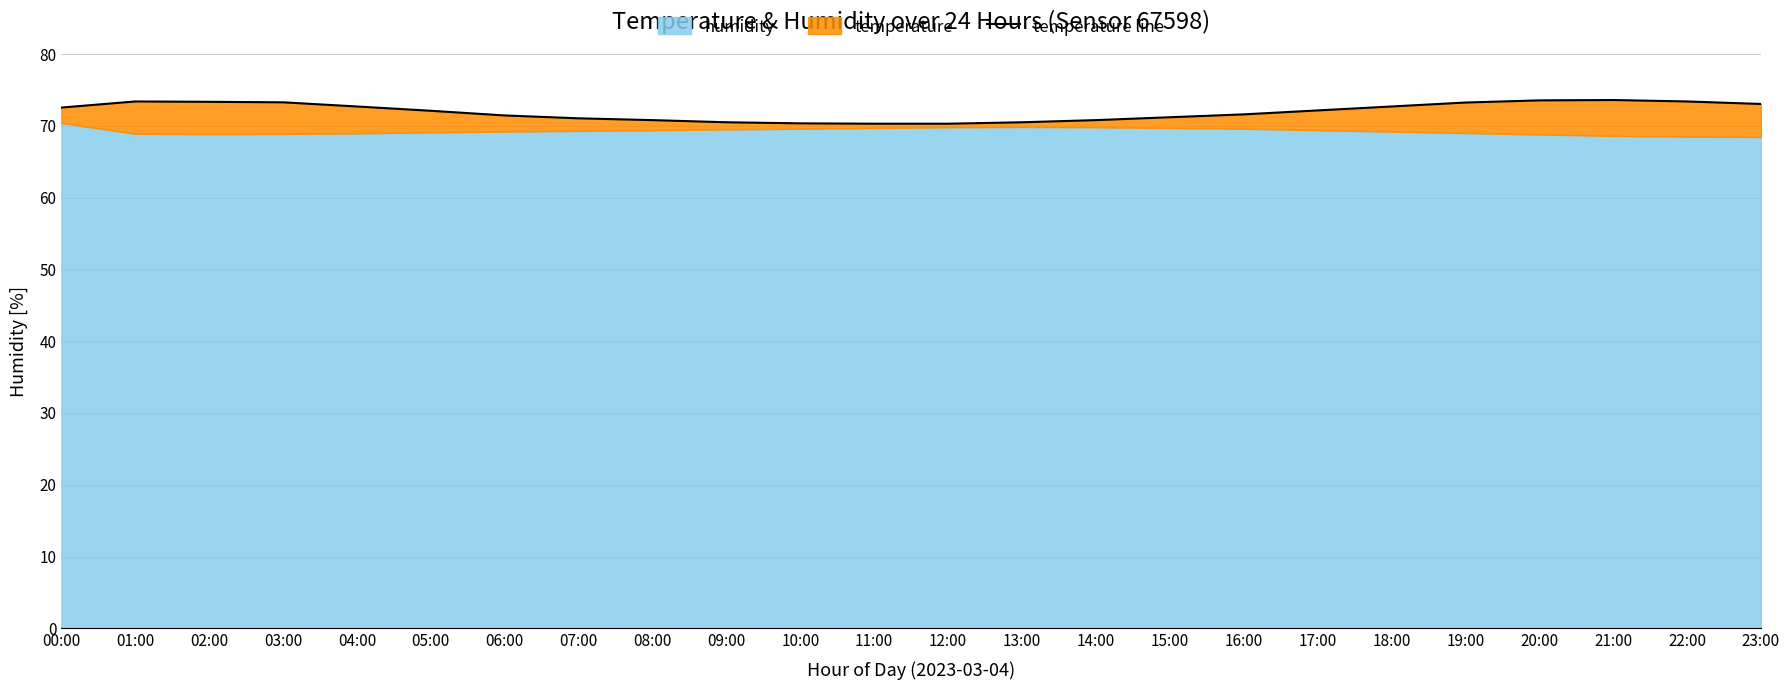

Where does the data first go above 72?

00:00